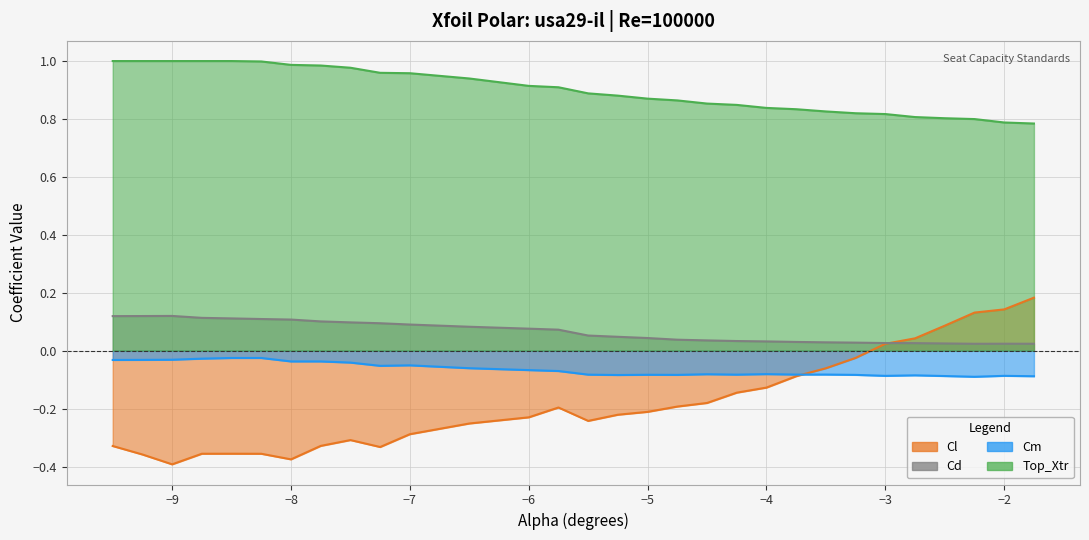

Is it true that Top_Xtr equals 0.4 at −9?

False